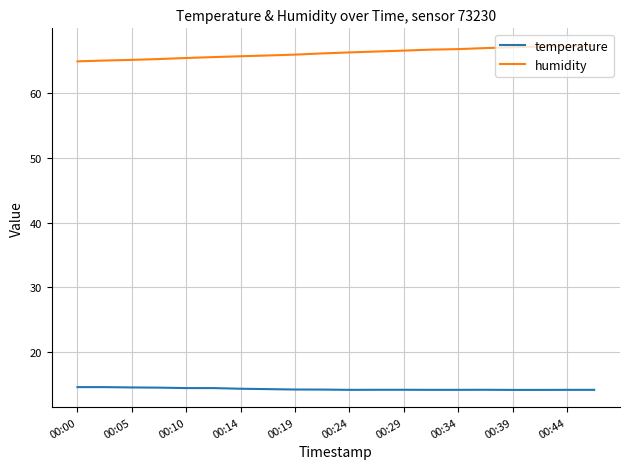

True or false: temperature and humidity intersect in this chart.

False